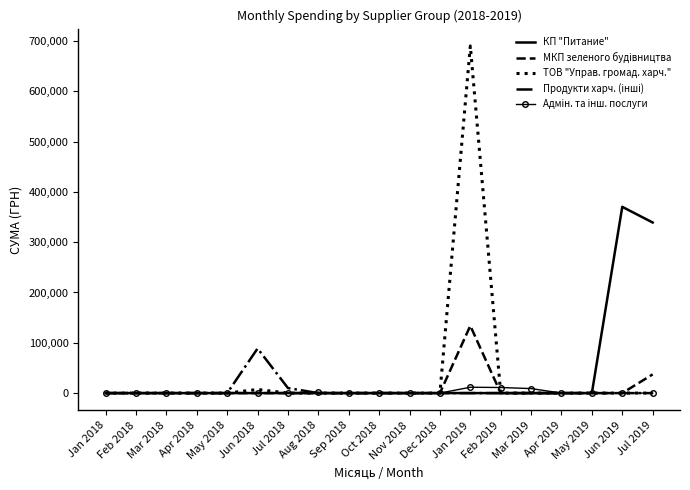

Rank the series by their maximum value, from highest to lowest.

ТОВ "Управ. громад. харч.", КП "Питание", МКП зеленого будiвництва, Продукти харч. (iншi), Адмiн. та iнш. послуги